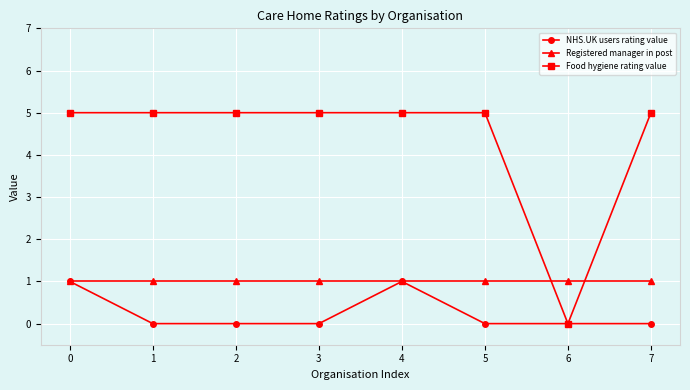

Count the number of categories in the chart.

8